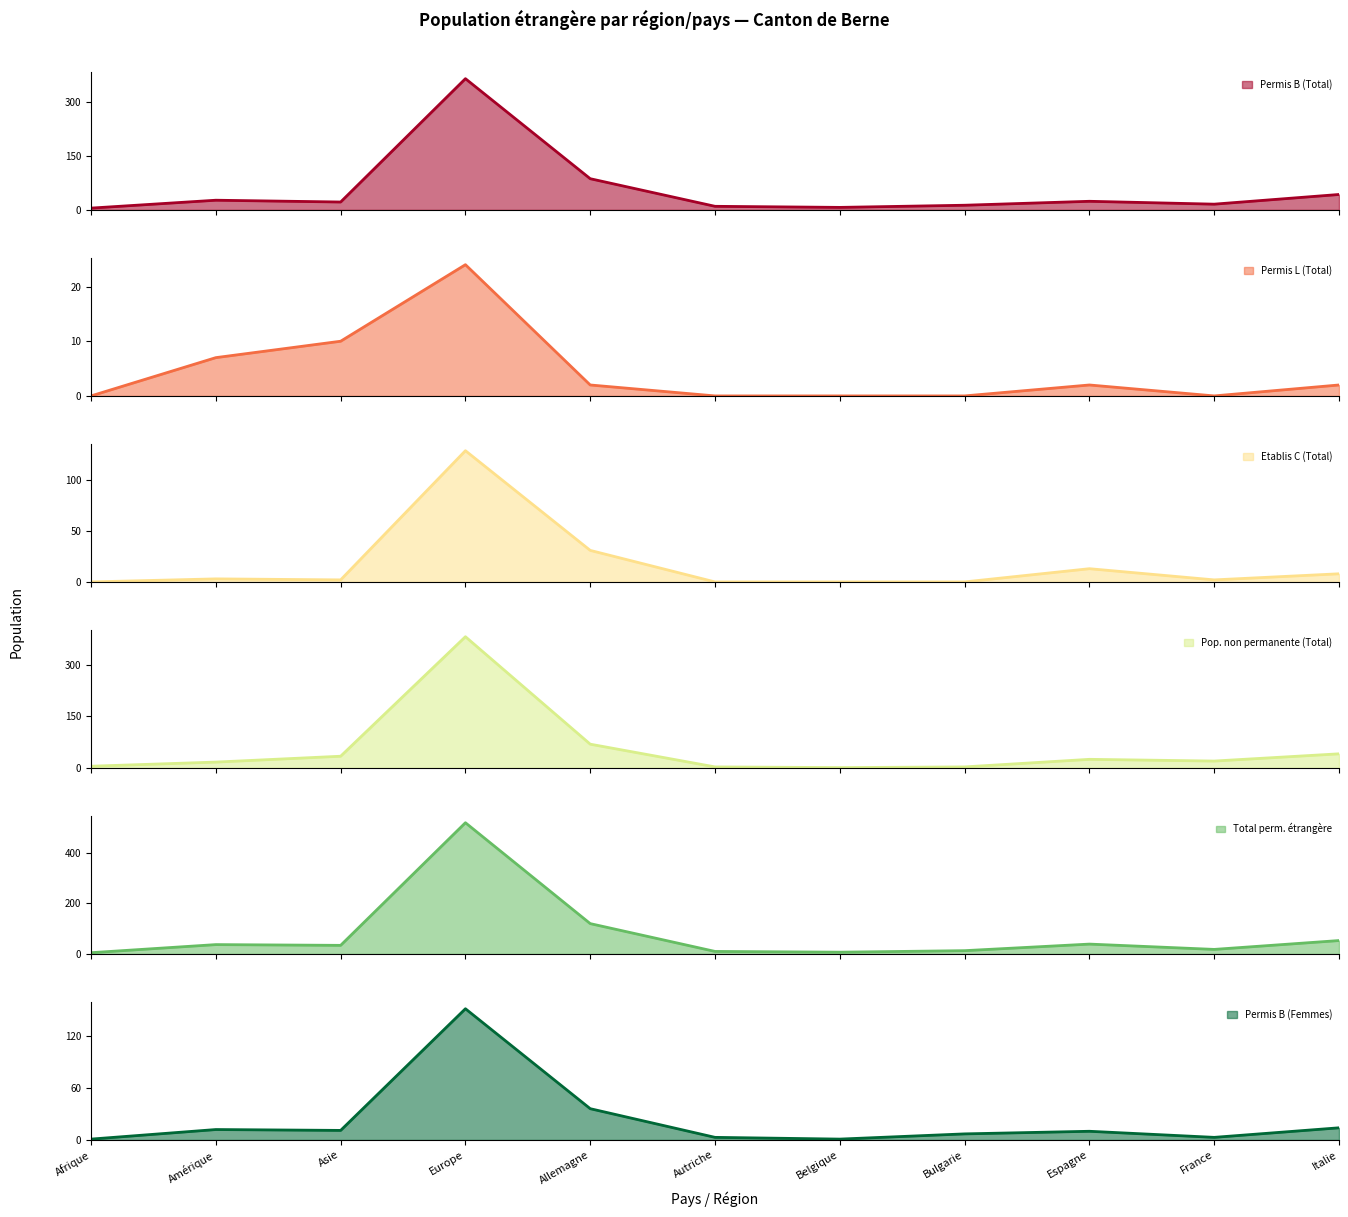

What are all the series names shown in the legend?

Permis B (Total), Permis L (Total), Etablis C (Total), Pop. non permanente (Total), Total perm. étrangère, Permis B (Femmes)